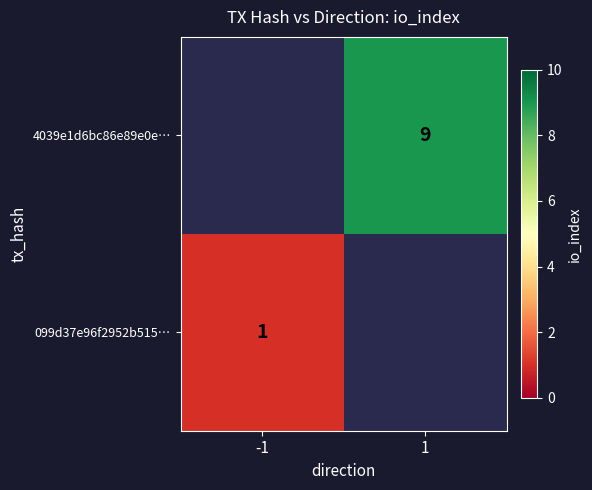

The 4039e1d6bc86e89e0e… series shows 9 at 1. True or false?

True